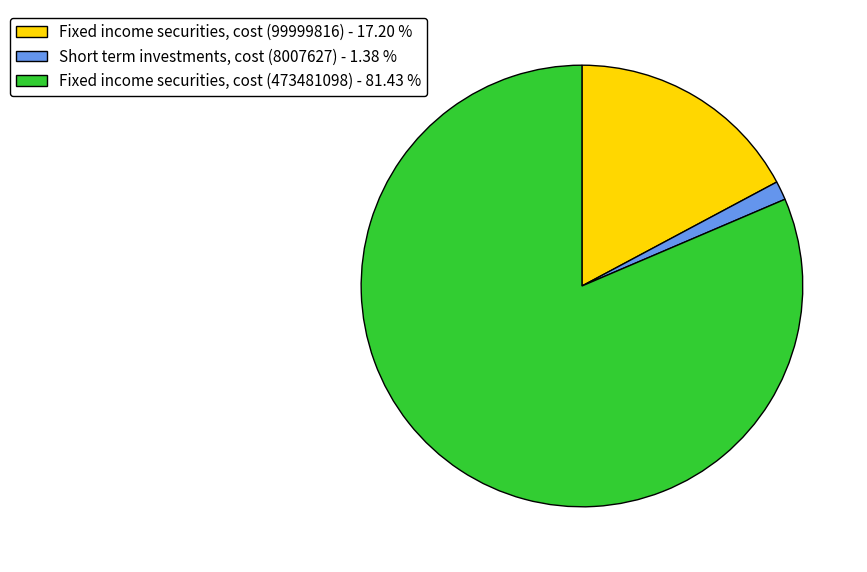

Does any single category account for the majority?

Yes